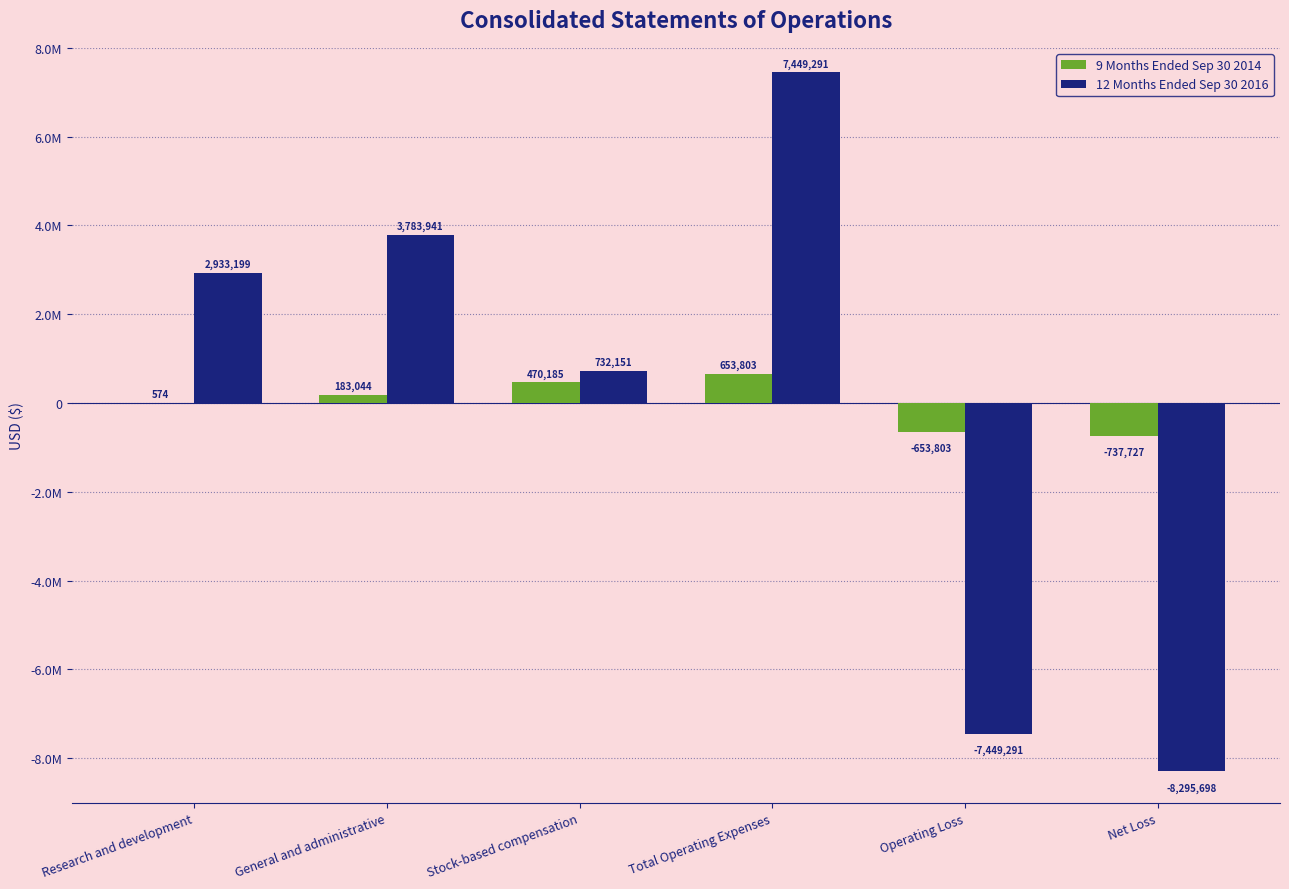

What is the label of the 3rd bar from the left?

Stock-based compensation